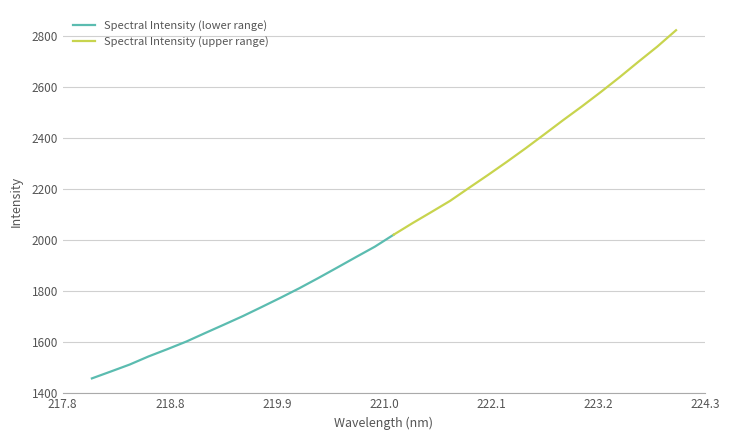

What is the average value?

2047.5